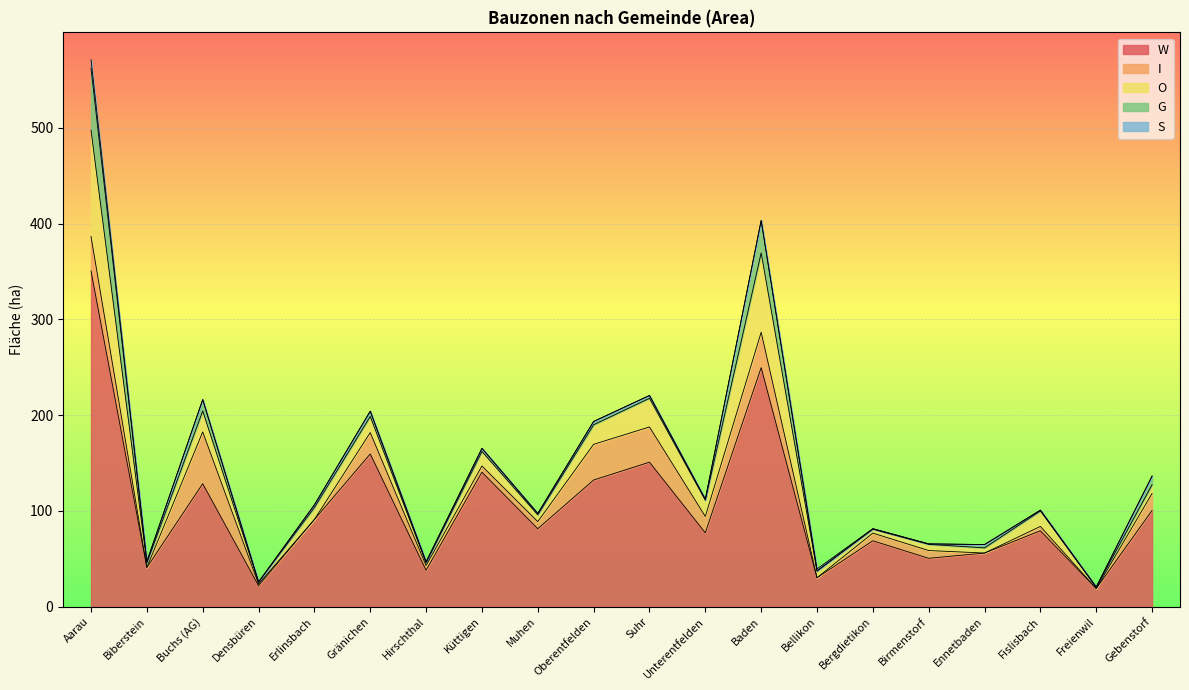

Does the chart display data point markers on the line(s)?

No